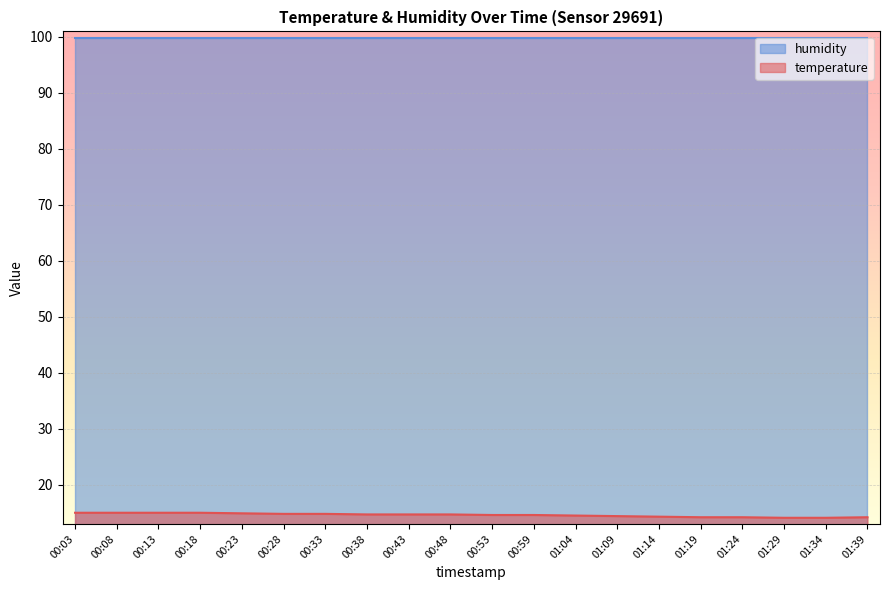

How many lines are shown in the chart?

2